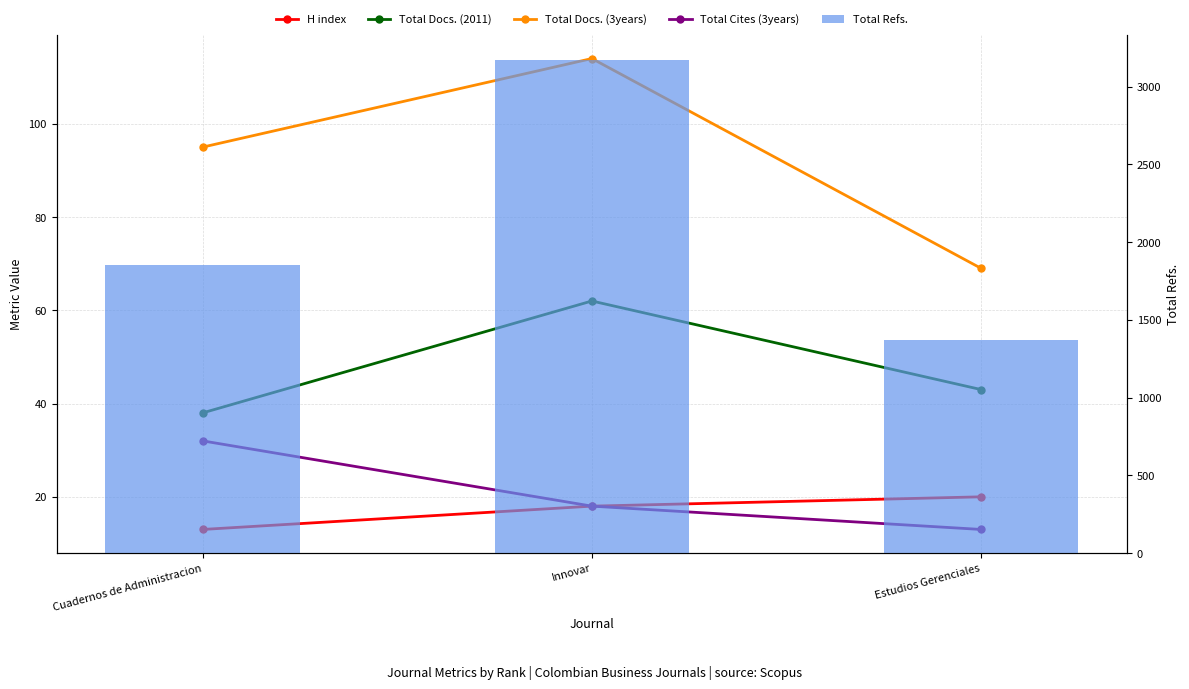

What is the difference between the highest and lowest values at Cuadernos de Administracion?

1840